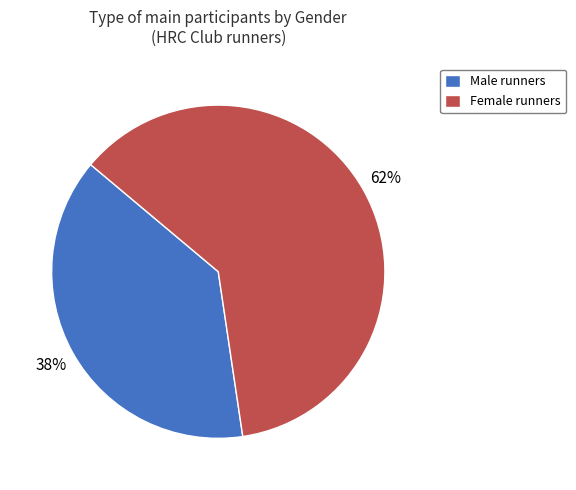

Does Female runners represent more than half of the total?

Yes